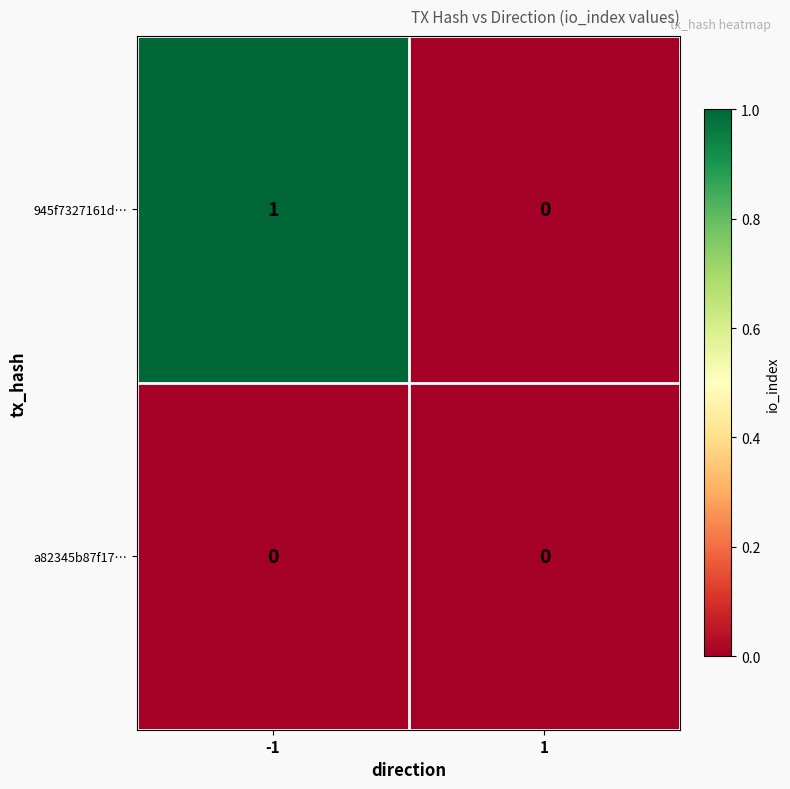

Which series has the widest spread of values?

945f7327161d…